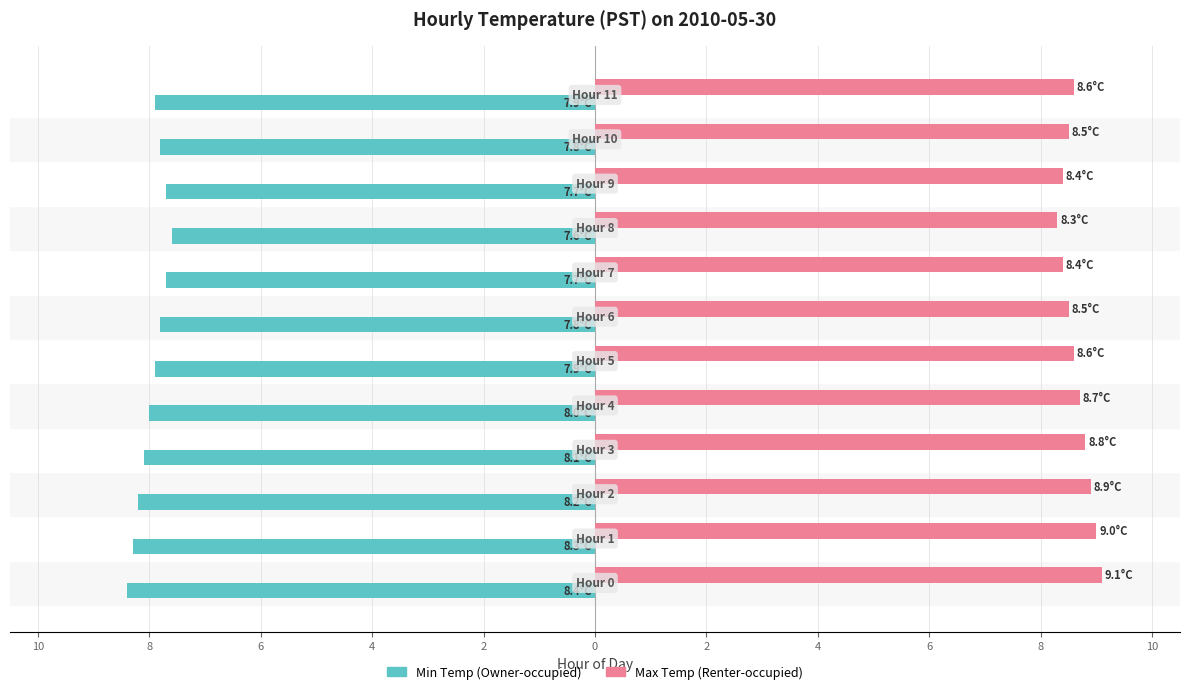

Reading left to right, list all the values displayed in this chart.

Min Temp (Owner-occupied): -8.4	-8.3	-8.2	-8.1	-8.0	-7.9	-7.8	-7.7	-7.6	-7.7	-7.8	-7.9
Max Temp (Renter-occupied): 9.1	9.0	8.9	8.8	8.7	8.6	8.5	8.4	8.3	8.4	8.5	8.6